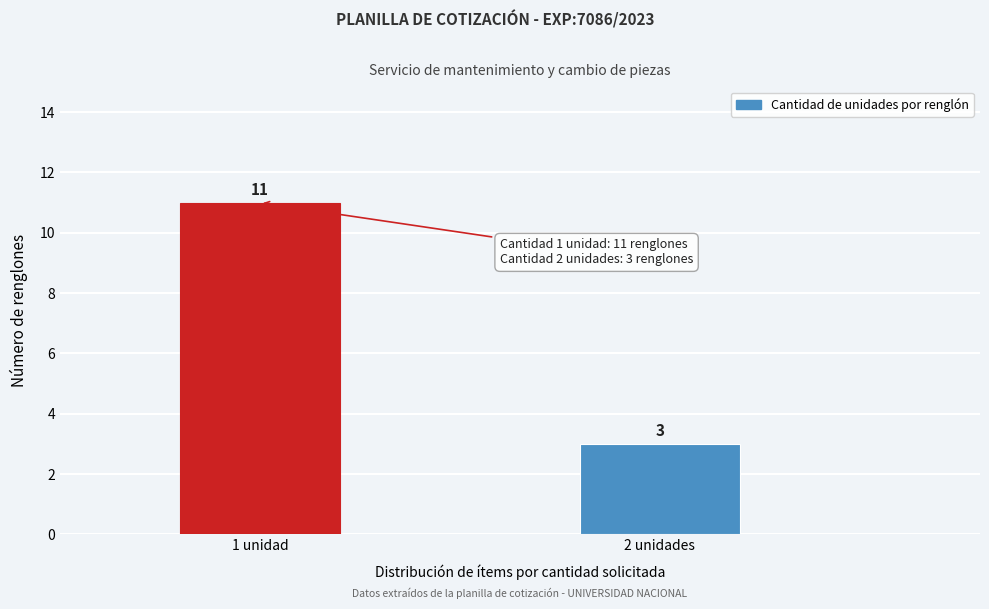

Reading left to right, transcribe all the data shown in this chart.

11	3